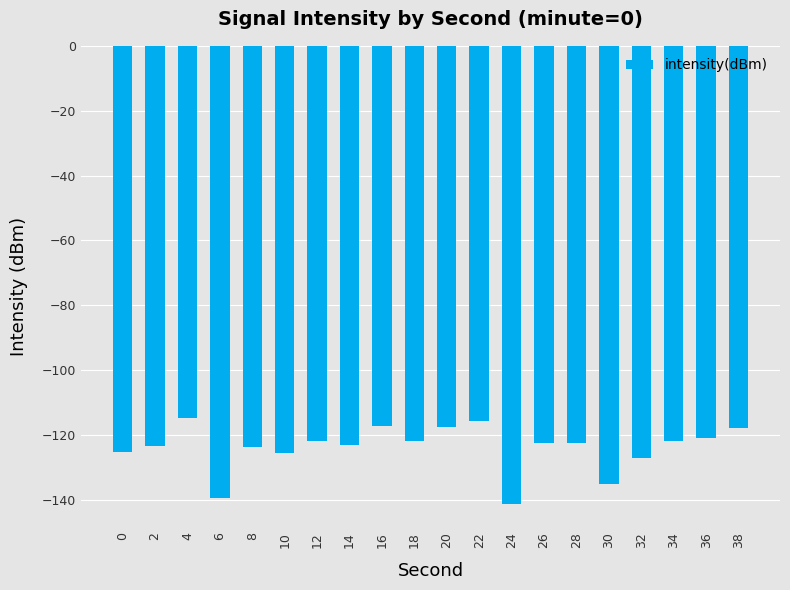

Is it true that the value at 6 is -139.4?

True